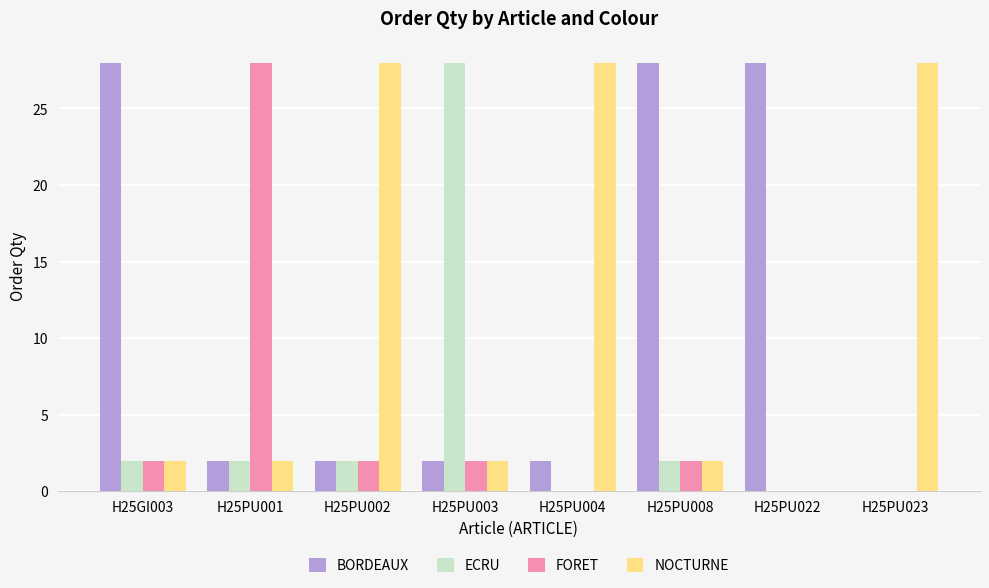

Reading left to right, list all the values displayed in this chart.

BORDEAUX: H25GI003=28	H25PU001=2	H25PU002=2	H25PU003=2	H25PU004=2	H25PU008=28	H25PU022=28	H25PU023=0
ECRU: H25GI003=2	H25PU001=2	H25PU002=2	H25PU003=28	H25PU004=0	H25PU008=2	H25PU022=0	H25PU023=0
FORET: H25GI003=2	H25PU001=28	H25PU002=2	H25PU003=2	H25PU004=0	H25PU008=2	H25PU022=0	H25PU023=0
NOCTURNE: H25GI003=2	H25PU001=2	H25PU002=28	H25PU003=2	H25PU004=28	H25PU008=2	H25PU022=0	H25PU023=28